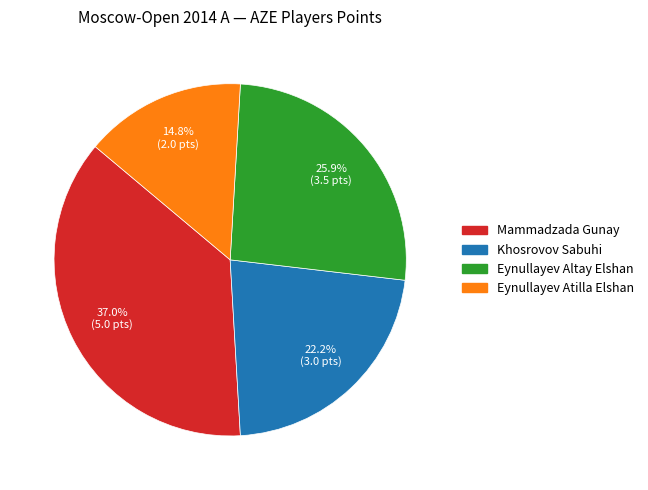

What is the largest slice in the pie chart?

Mammadzada Gunay